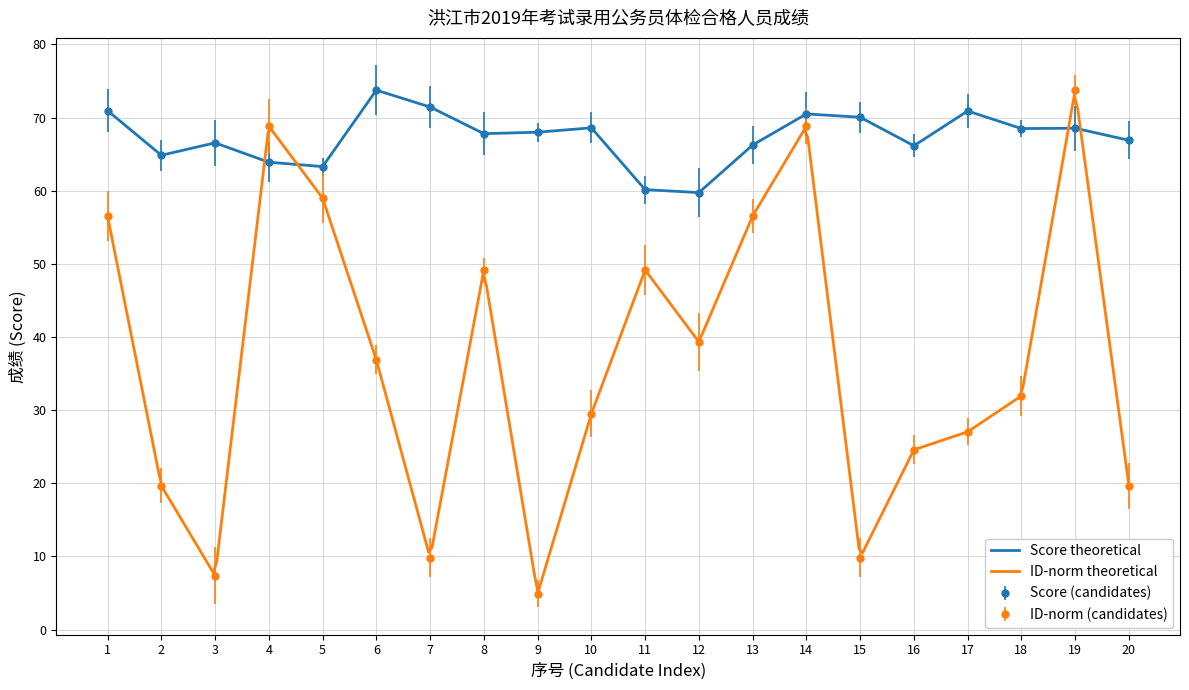

Between 10 and 15, which is larger?

15